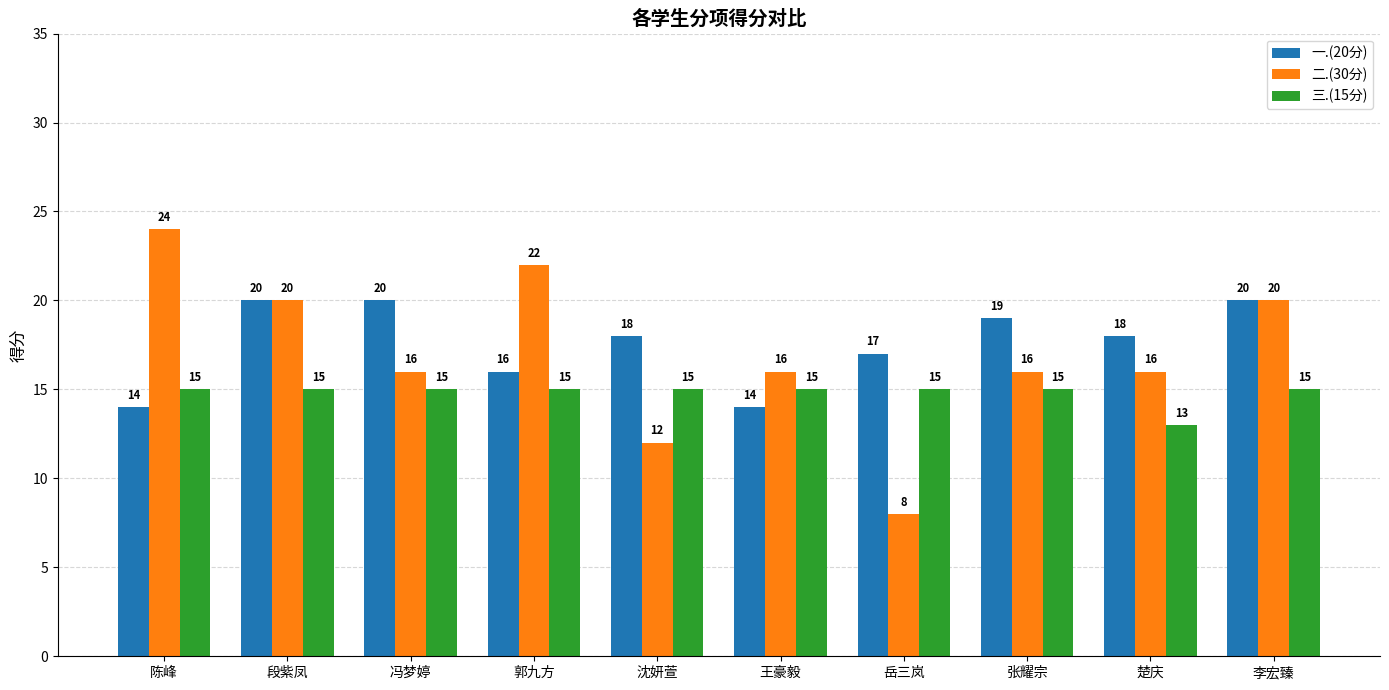

Reading left to right, extract all data points from this chart.

一.(20分): 陈峰=14	段紫凤=20	冯梦婷=20	郭九方=16	沈妍萱=18	王豪毅=14	岳三岚=17	张耀宗=19	楚庆=18	李宏臻=20
二.(30分): 陈峰=24	段紫凤=20	冯梦婷=16	郭九方=22	沈妍萱=12	王豪毅=16	岳三岚=8	张耀宗=16	楚庆=16	李宏臻=20
三.(15分): 陈峰=15	段紫凤=15	冯梦婷=15	郭九方=15	沈妍萱=15	王豪毅=15	岳三岚=15	张耀宗=15	楚庆=13	李宏臻=15